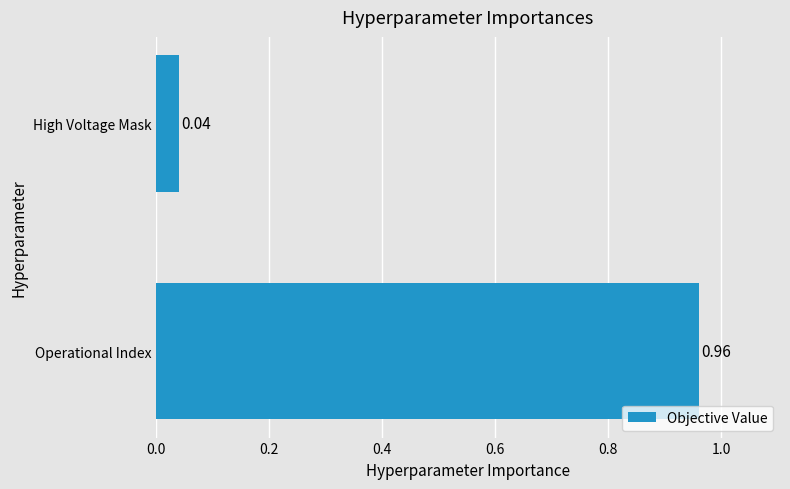

What is the difference between the values at Operational Index and High Voltage Mask?

0.9